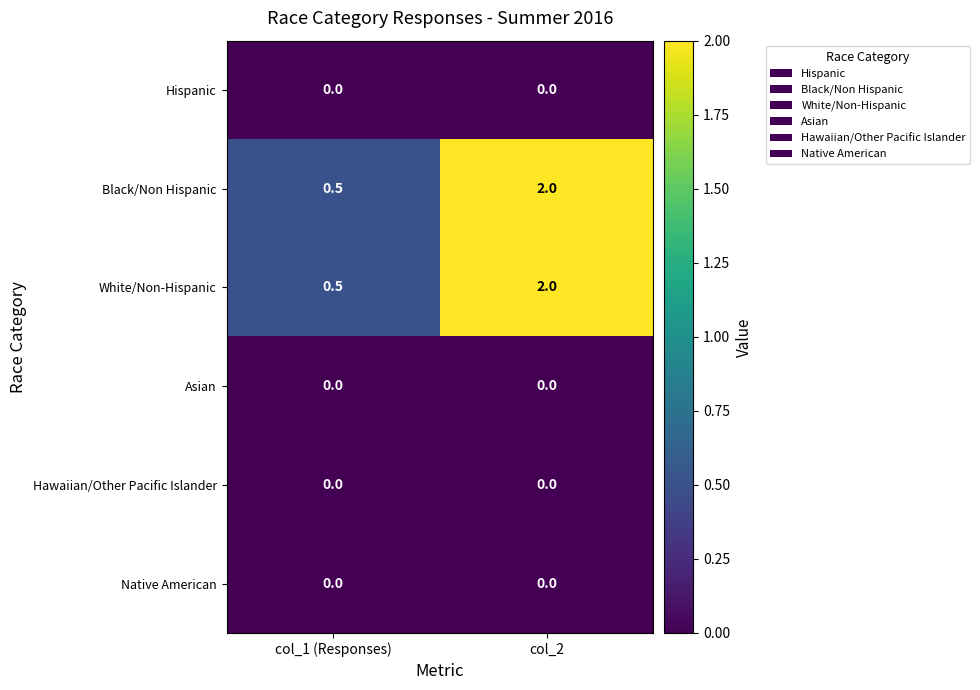

At which category is the sum across all series the highest?

col_2